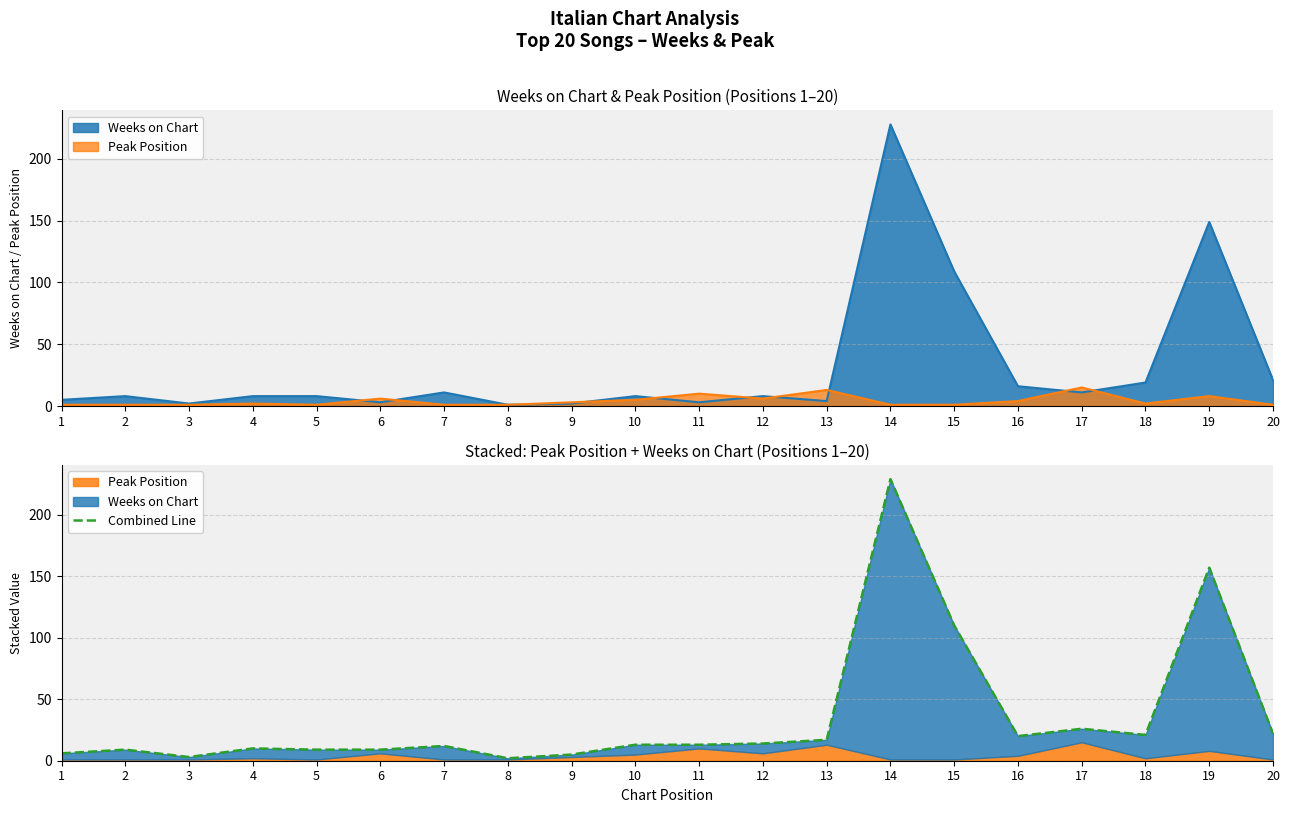

What is the approximate value at 7?

12